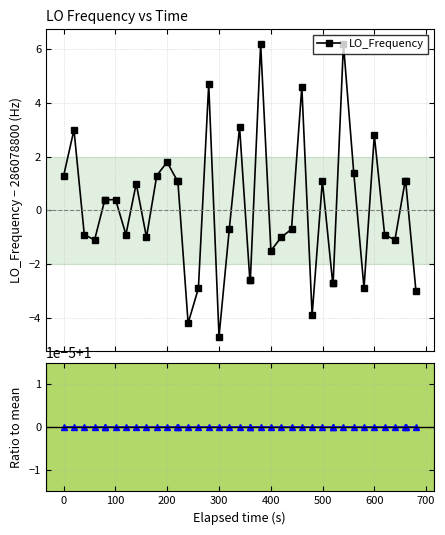

What is the value of the LO_Frequency point at the 16th from the left?

-2.9